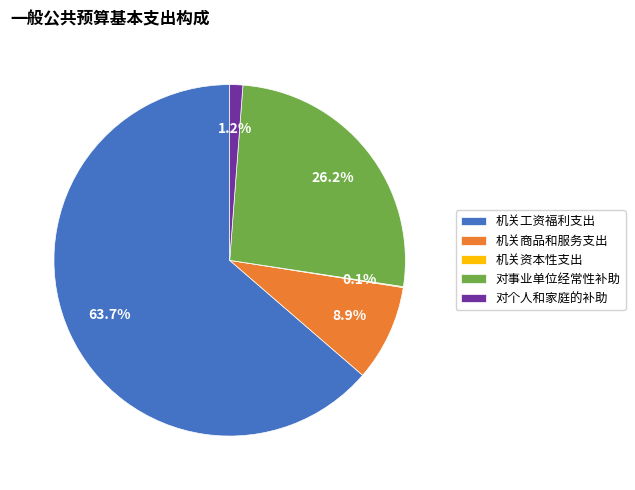

Which category has the biggest portion of the pie?

机关工资福利支出